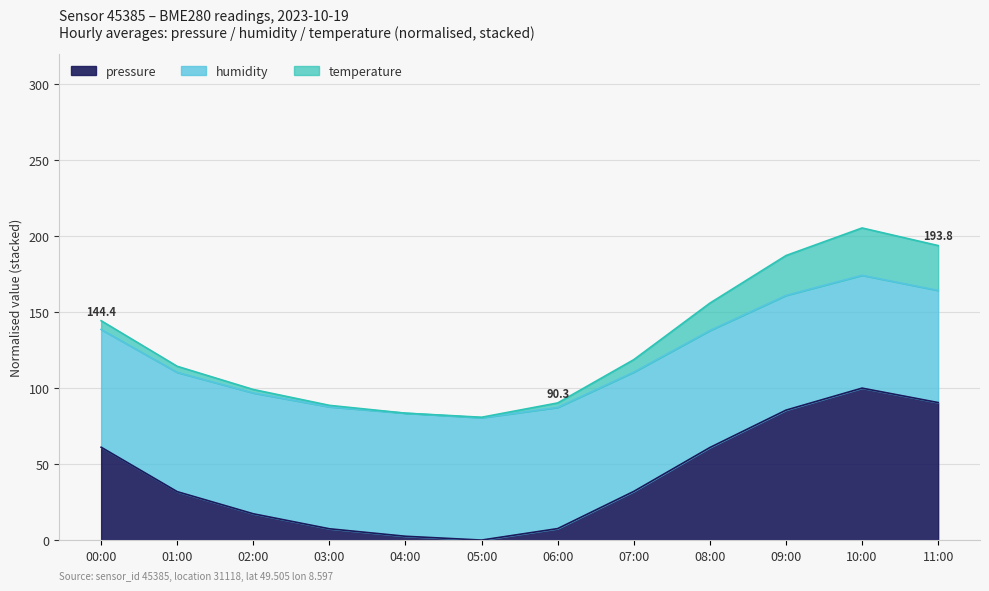

How many positive values does the pressure series have?

11